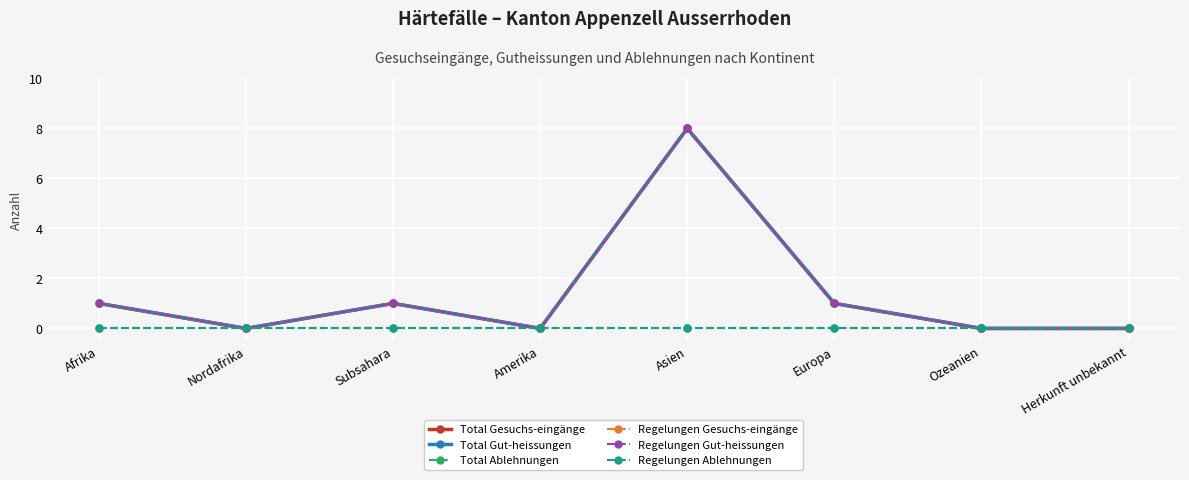

What position from the left is Subsahara?

3